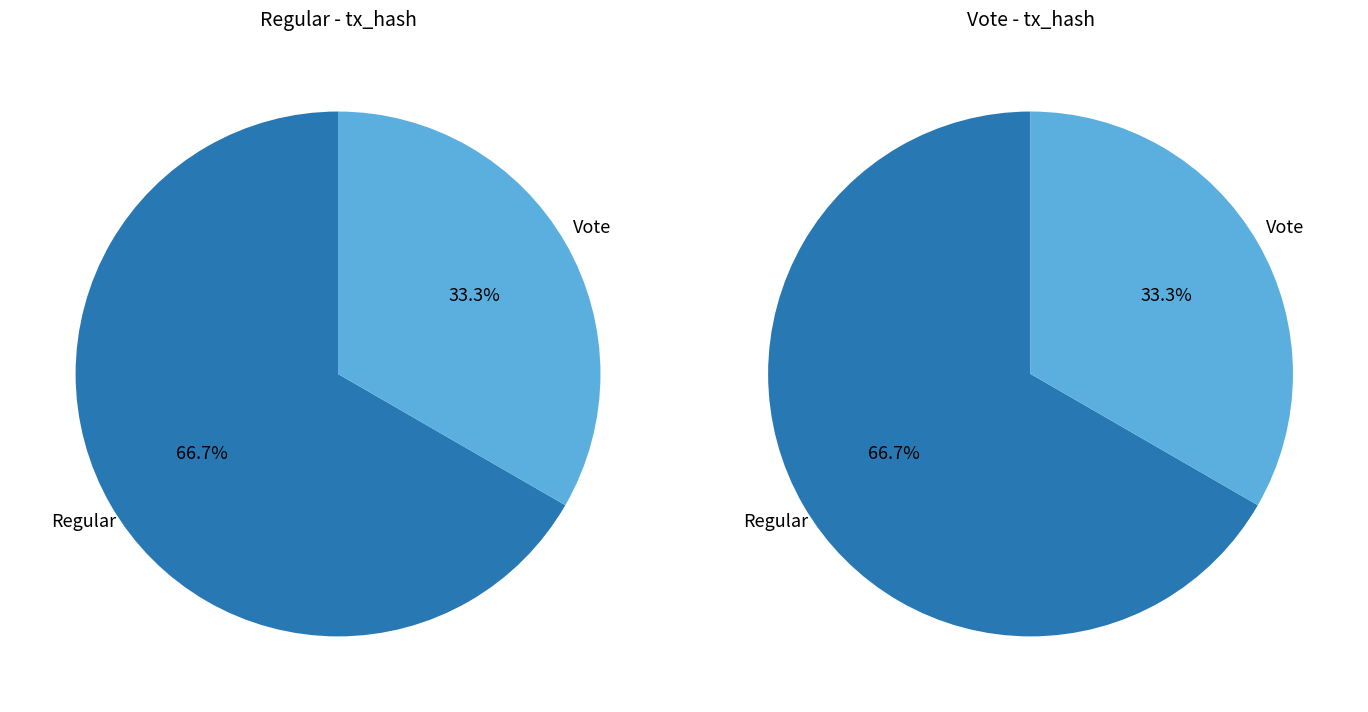

Between Regular and Vote, which is larger?

Regular